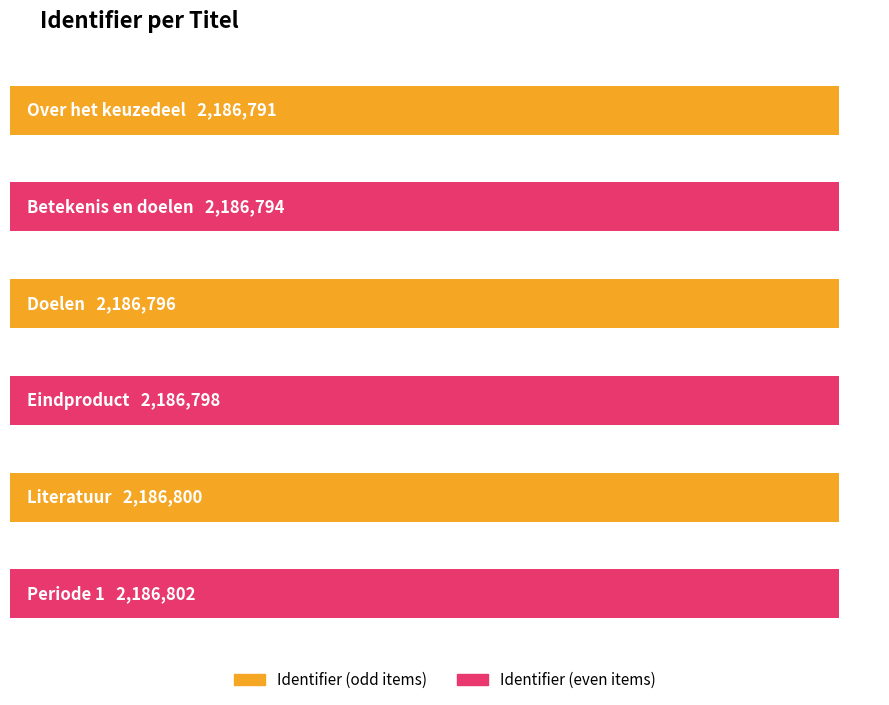

What is the ratio of the value at Over het keuzedeel to the value at Eindproduct?

1.0